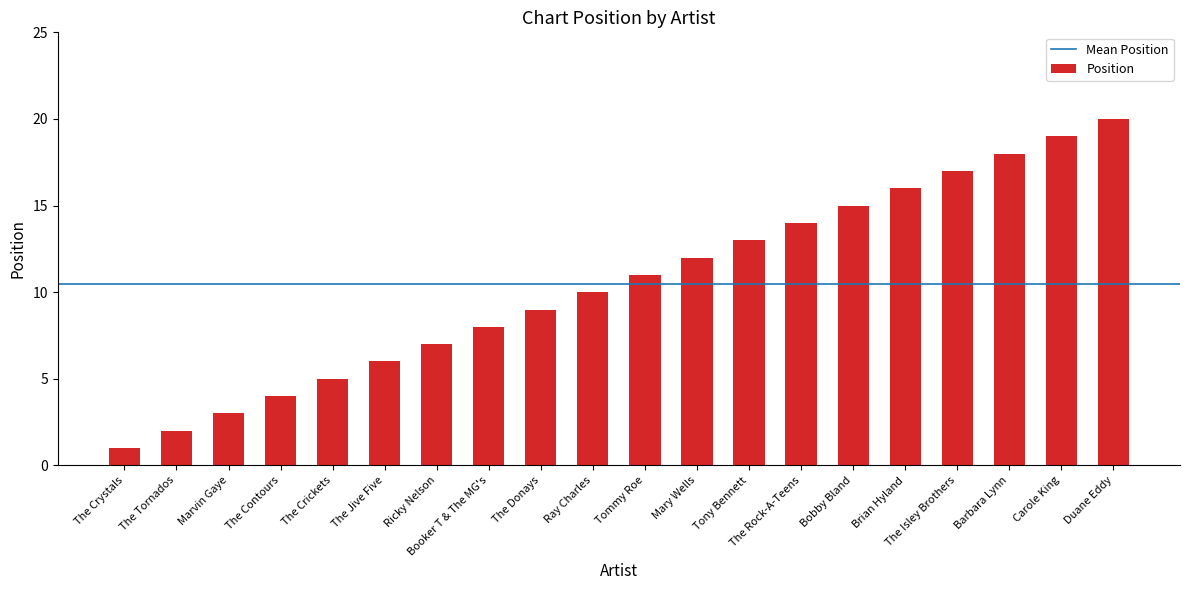

Is it true that the value at The Donays is 9?

True